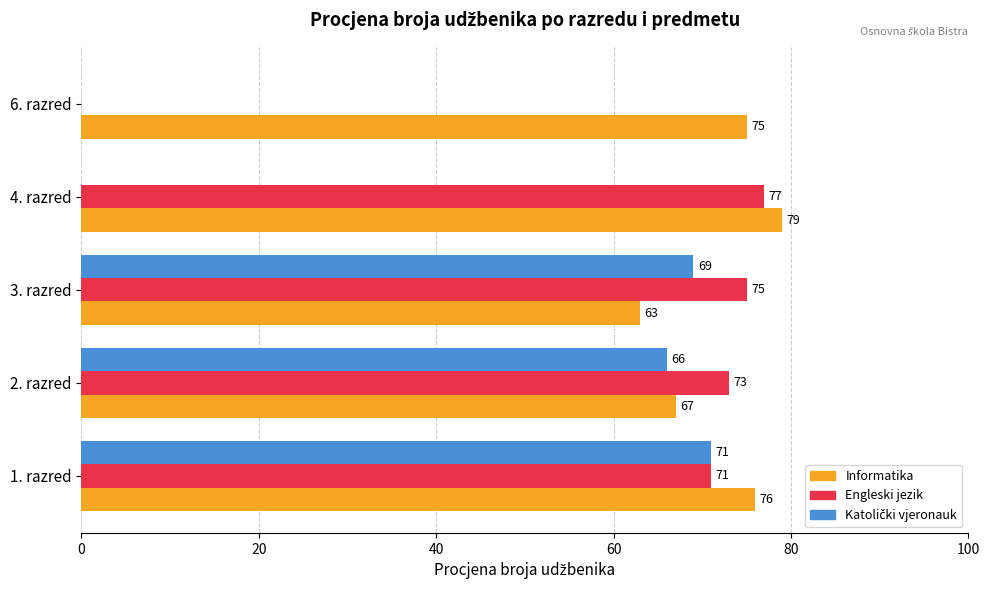

Which category has the highest value across all series?

4. razred